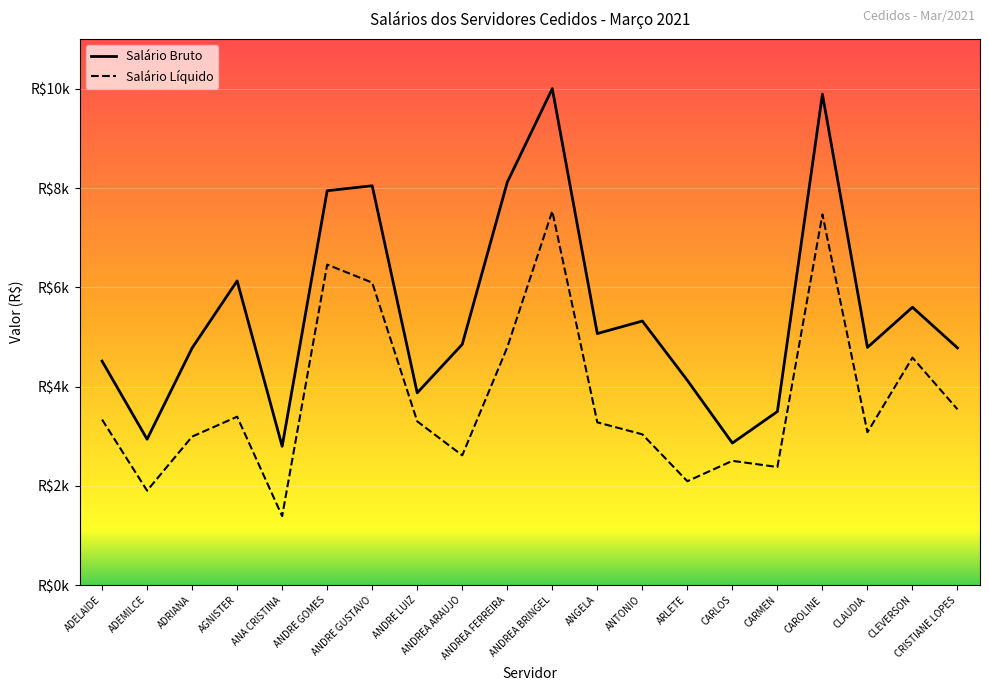

At ANGELA, list the series in order from smallest to largest.

Salário Líquido, Salário Bruto